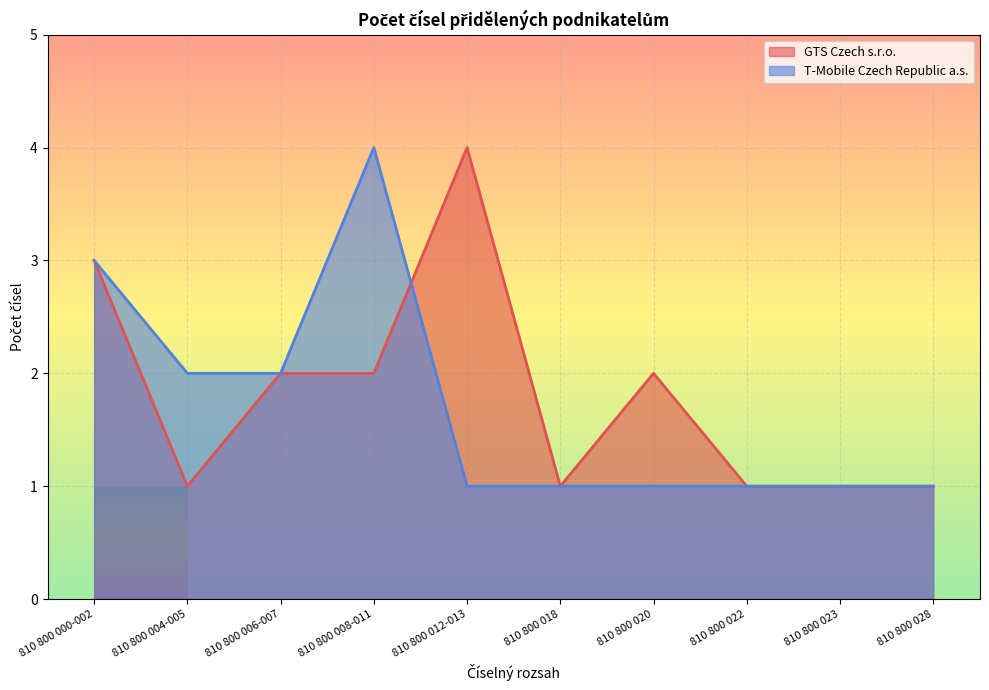

What is the total value across all series at 810 800 006-007?

4